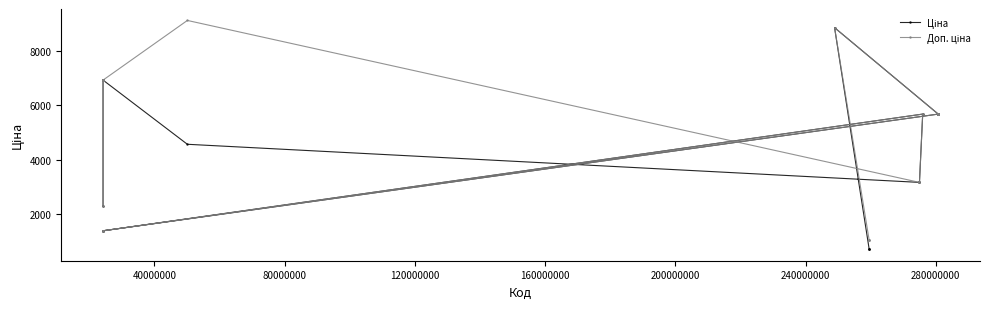

At how many categories does at least one series exceed 5342?

32